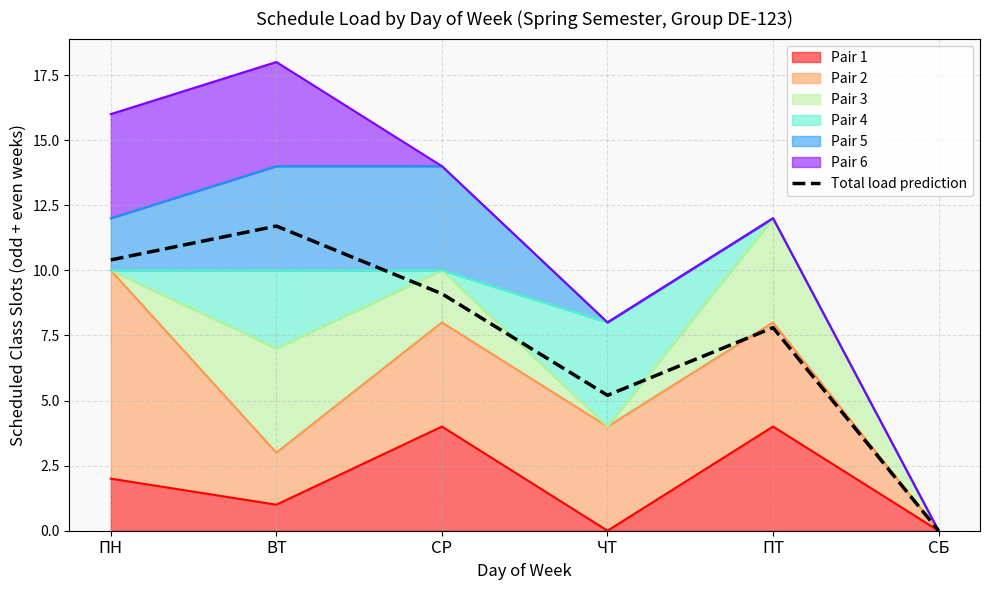

How many interior local peaks (higher than both neighbors) does the data have?

2